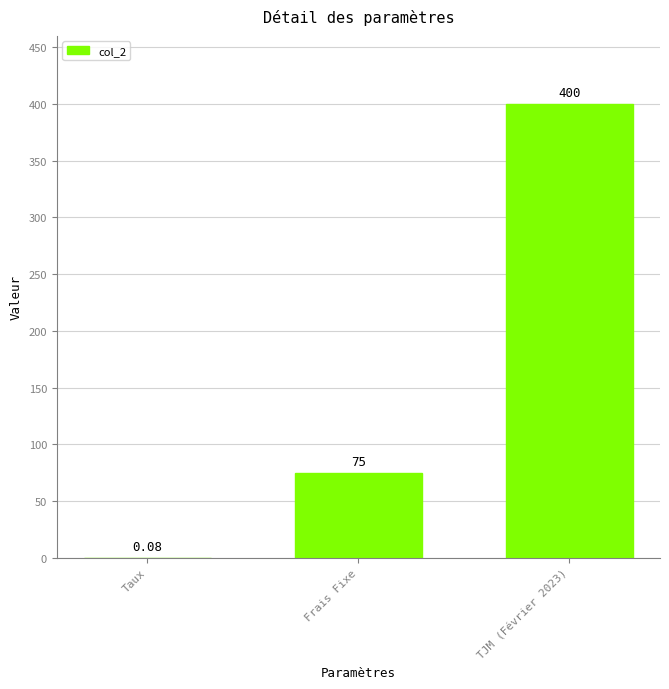

Where is the data nearest to the value 200?

Frais Fixe